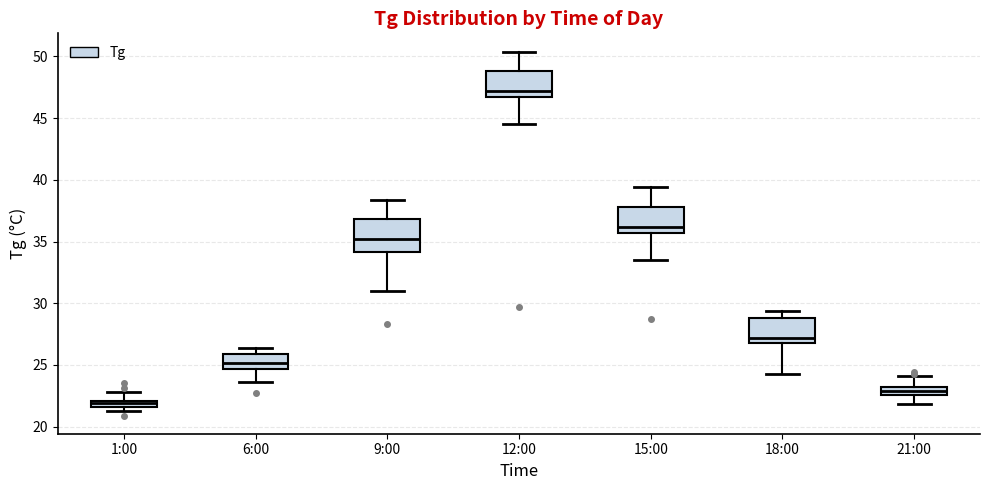

Comparing the boxes themselves (not the whiskers), which one is the tallest?

9:00